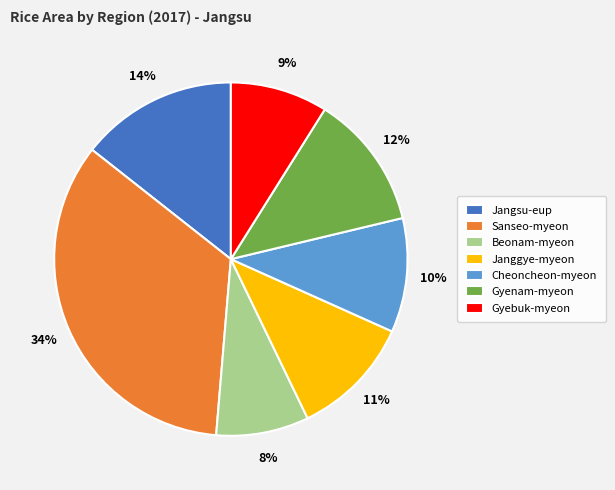

Is it true that Cheoncheon-myeon is 23% of the pie?

False